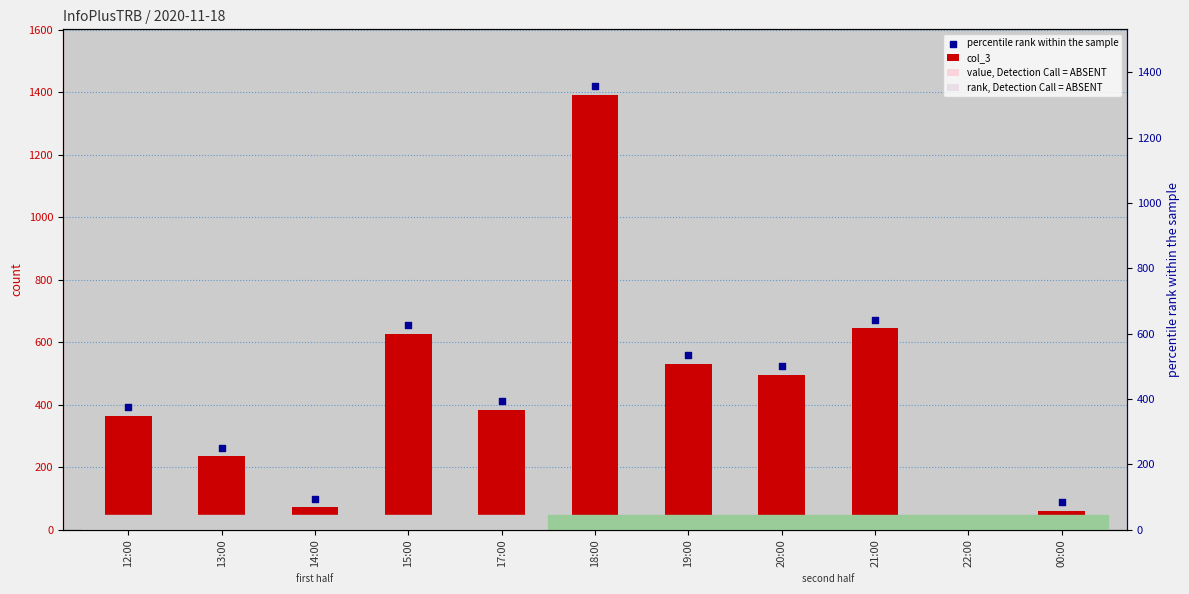

Which series contains the lowest Y value?

rank, Detection Call = ABSENT